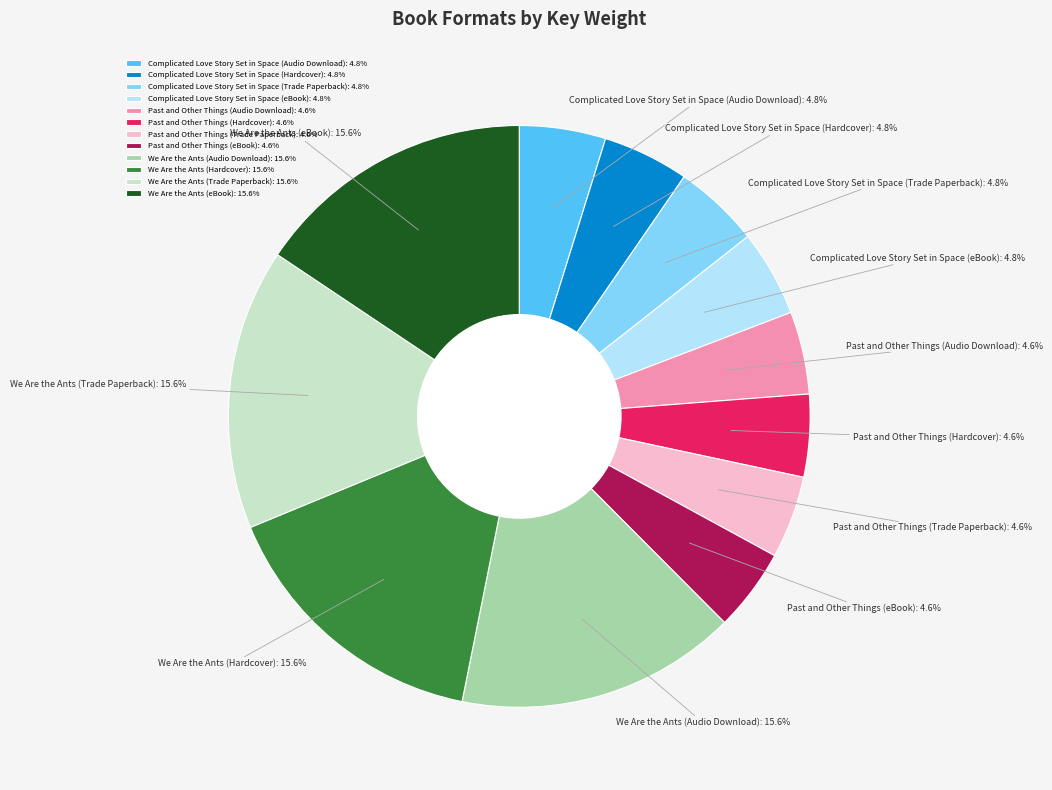

How many slices are in this pie chart?

12